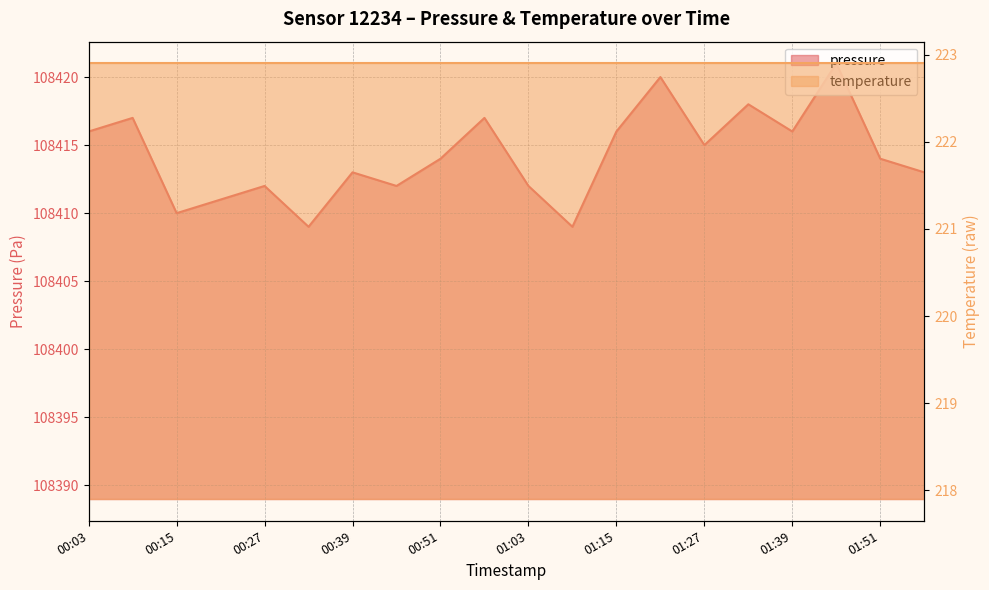

What is the change in value from 01:27 to 01:58?

-2